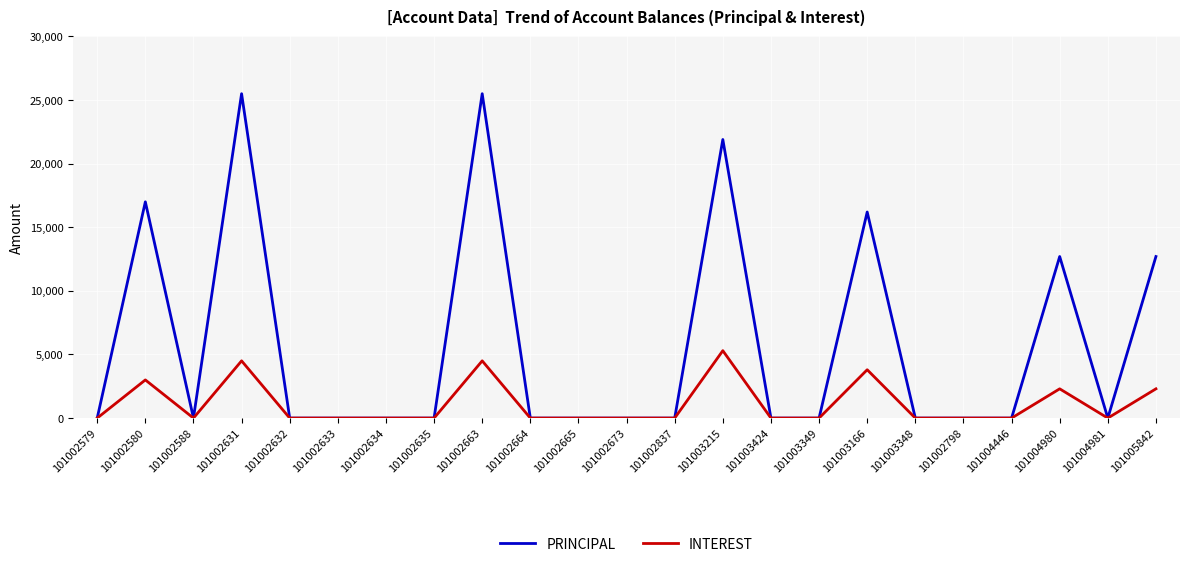

At how many categories does at least one series exceed 24409?

2